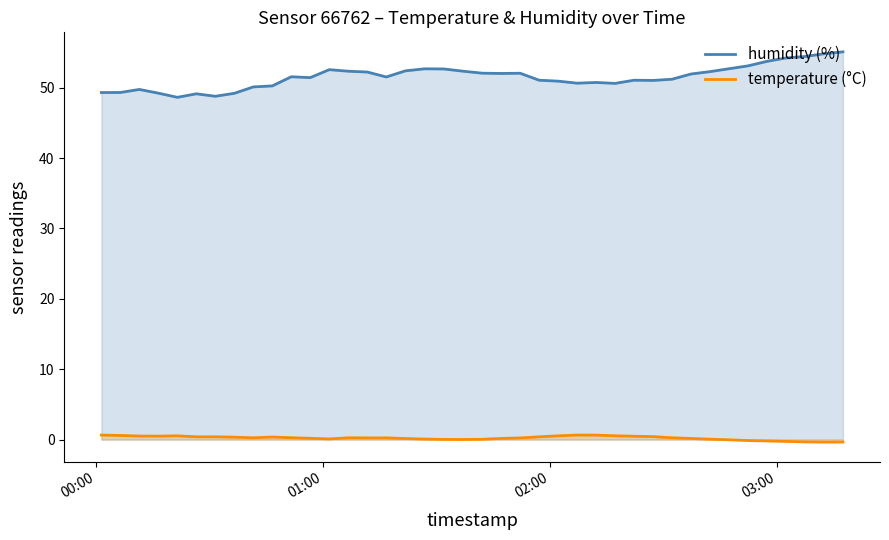

True or false: temperature (°C) has more than 0 interior local peaks.

True